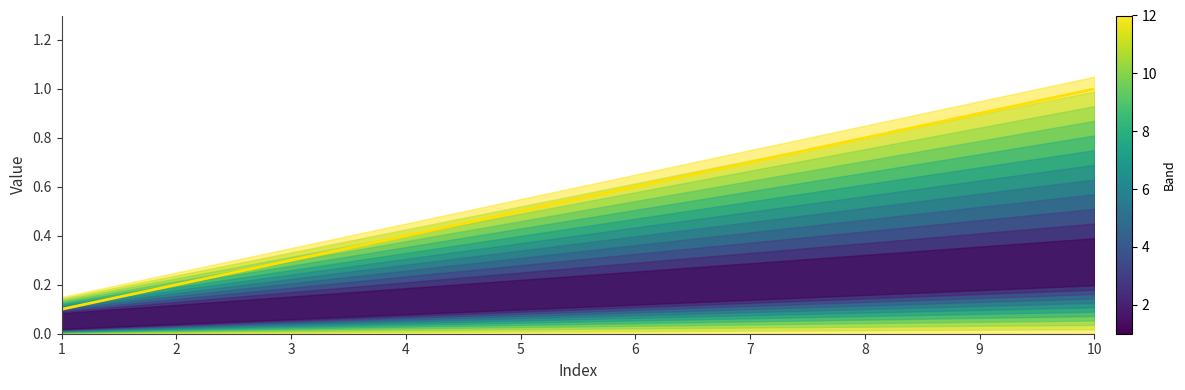

Rank the categories by value from lowest to highest.

1, 2, 3, 4, 5, 6, 7, 8, 9, 10